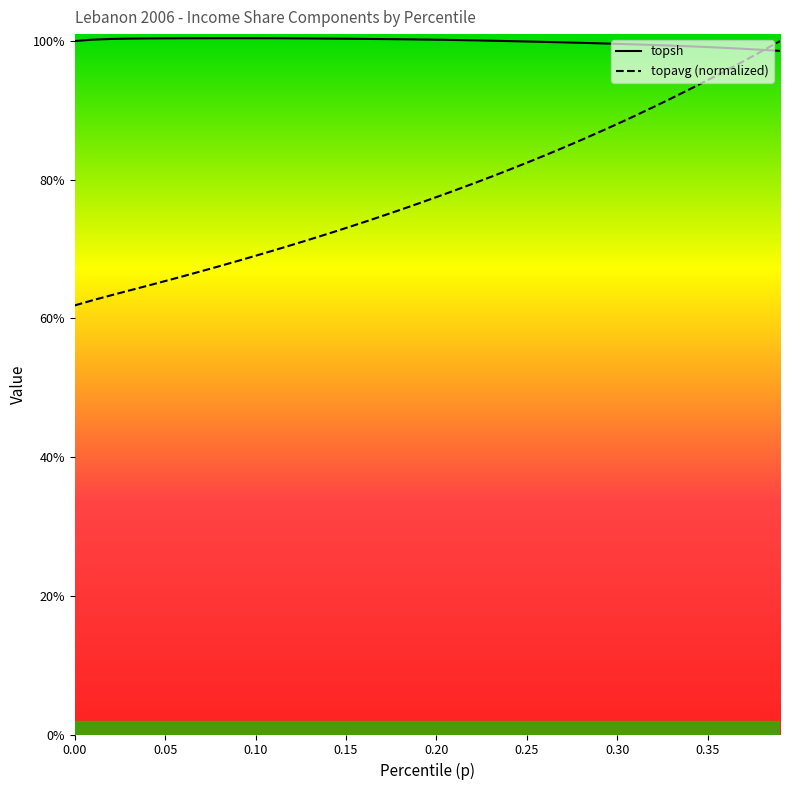

How many lines are shown in the chart?

2